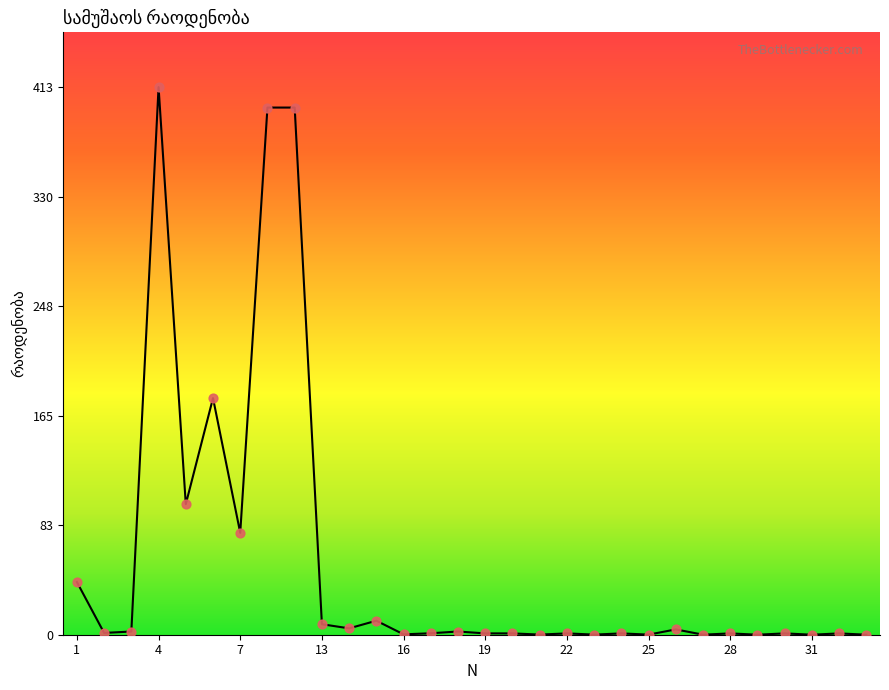

What is the difference between the maximum and minimum values?

412.6